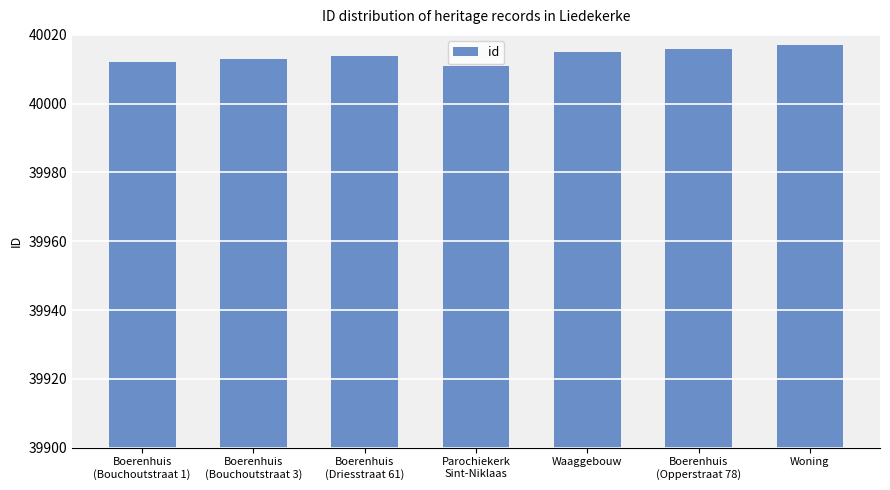

What is the ratio of the value at Boerenhuis
(Opperstraat 78) to the value at Boerenhuis
(Driesstraat 61)?

1.0